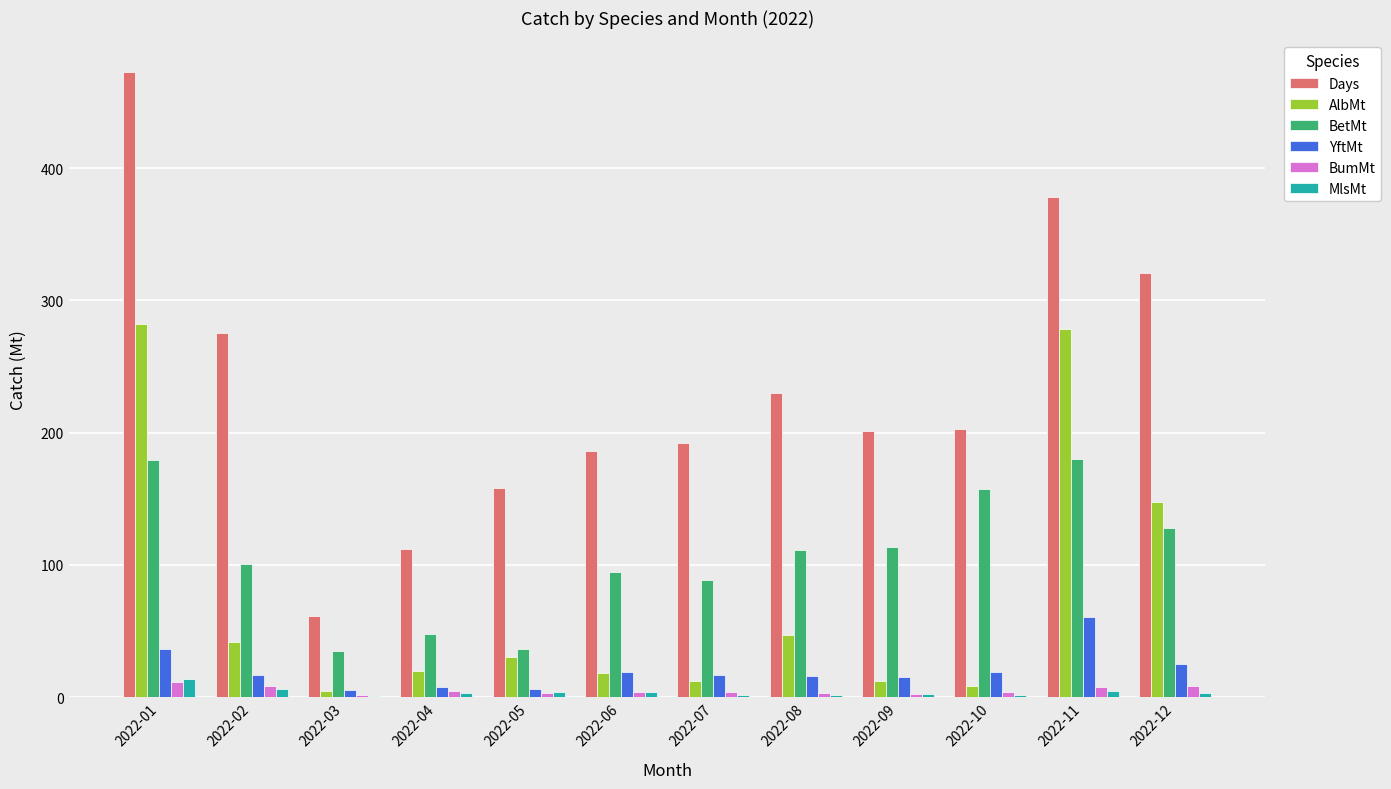

What are all the series names shown in the legend?

Days, AlbMt, BetMt, YftMt, BumMt, MlsMt